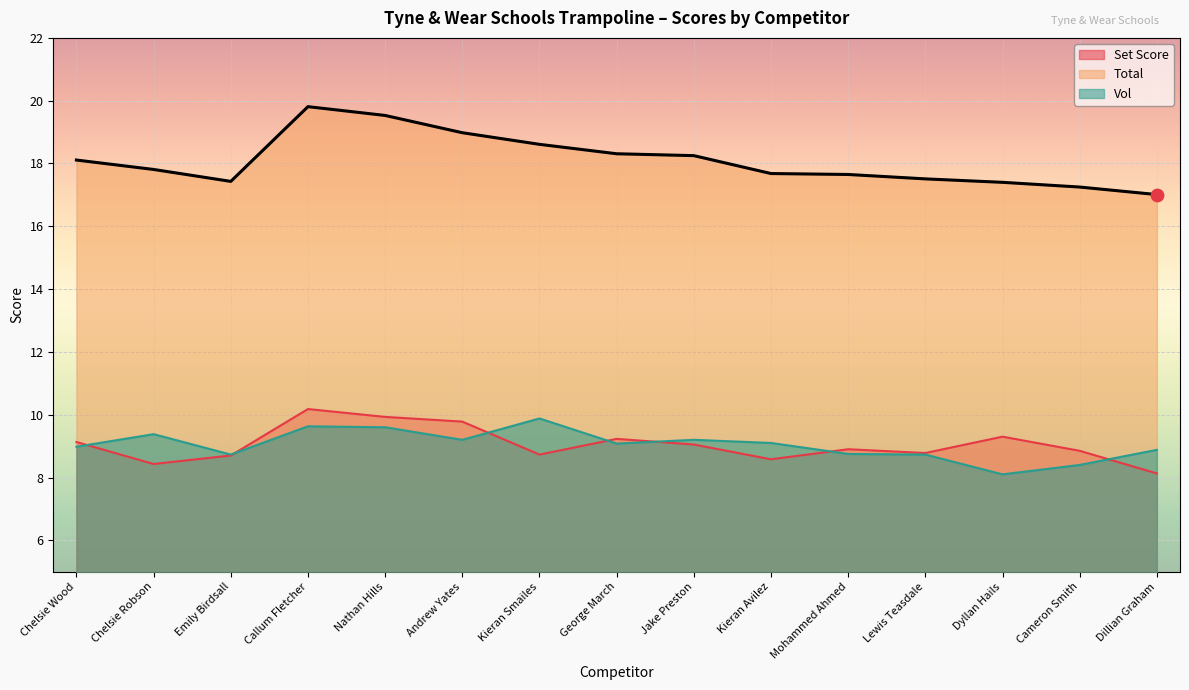

What is the total value across all series at Mohammed Ahmed?

35.3